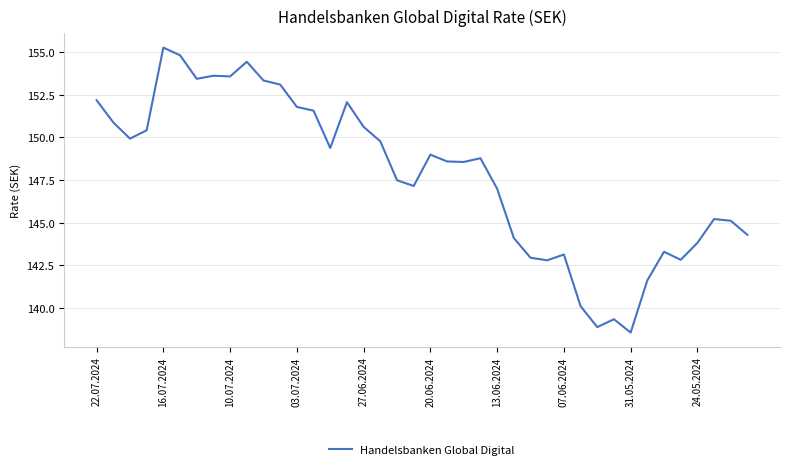

What is the greatest value displayed?

155.3